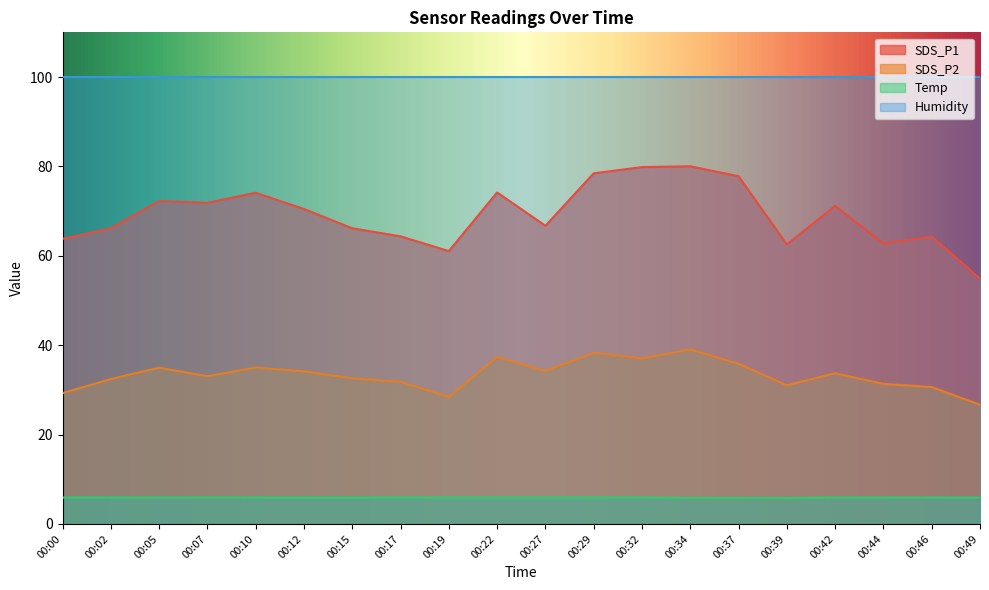

What is the lowest value of the Temp series?

5.8